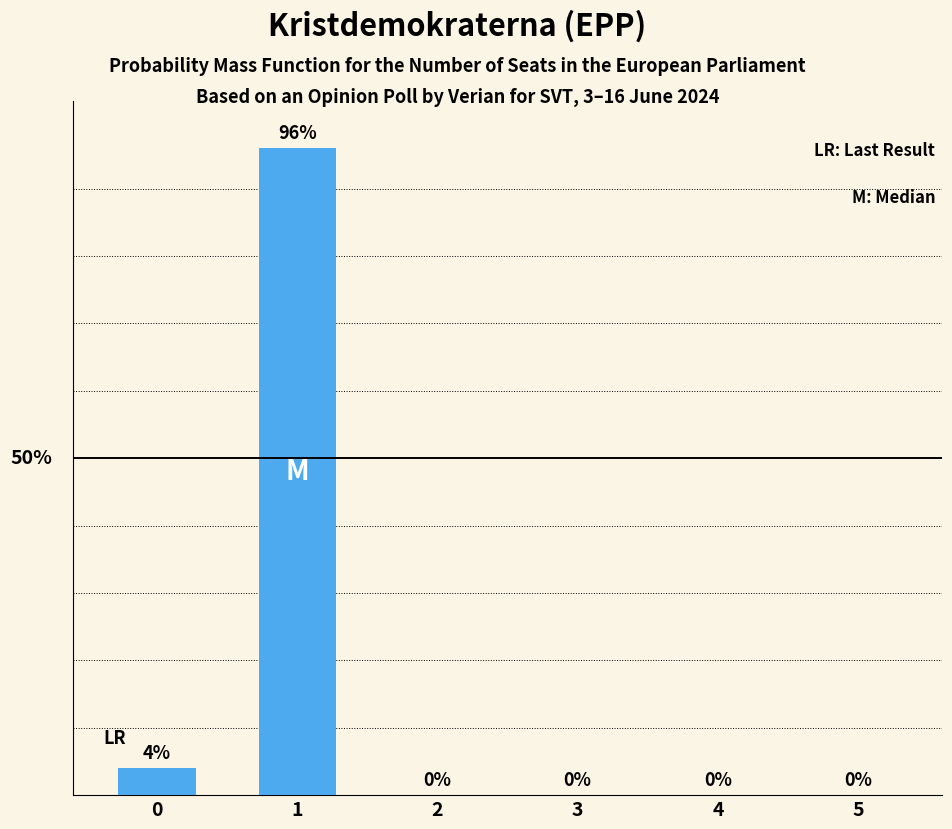

At which category does the chart reach its peak across all series?

1